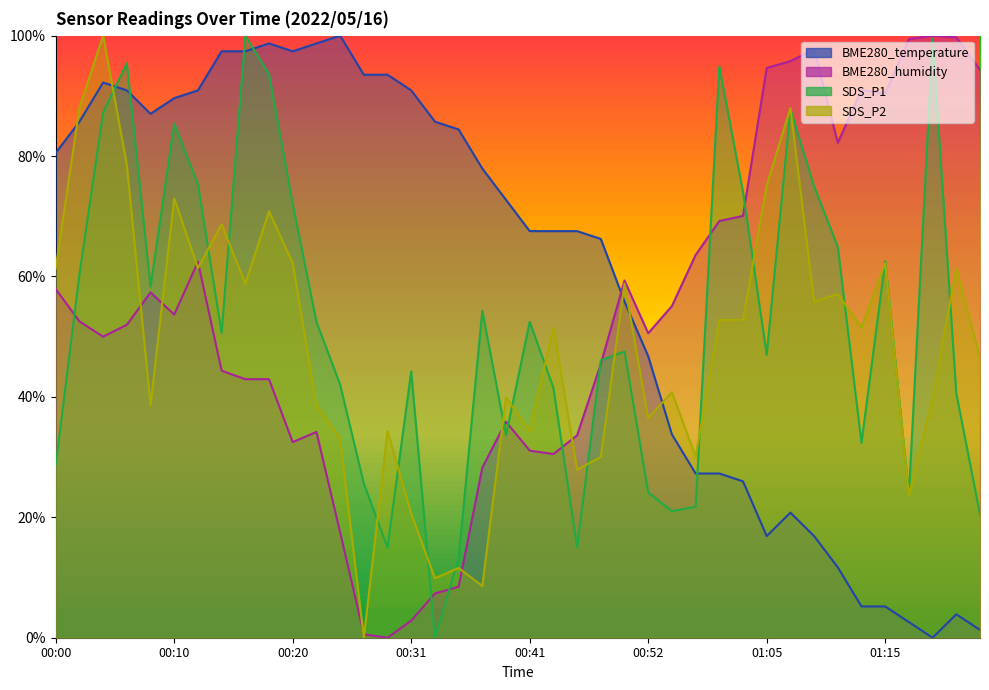

Between 00:00 and 01:19, which series saw the biggest shift?

BME280_temperature